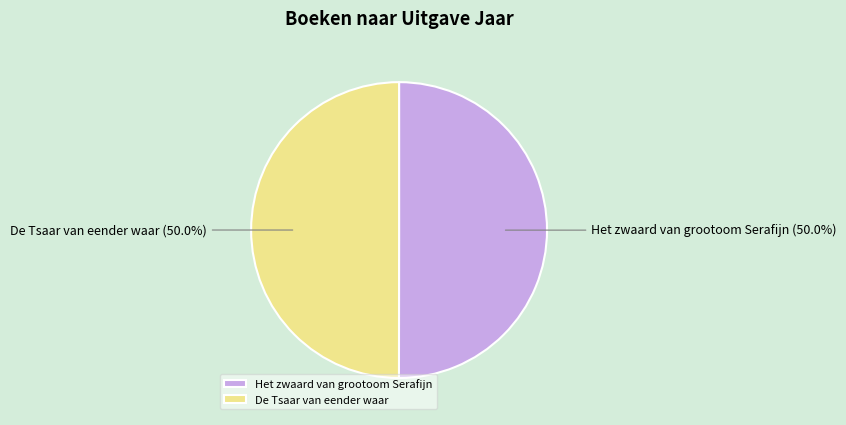

What is the ratio of the value at De Tsaar van eender waar to the value at Het zwaard van grootoom Serafijn?

1.0